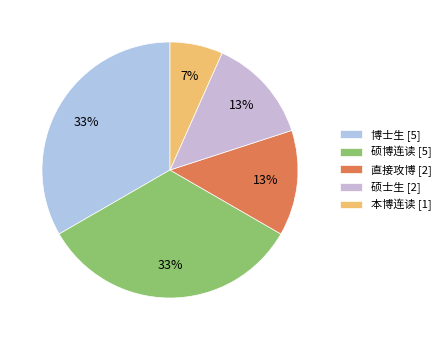

To the nearest percent, what is the average slice percentage?

20%